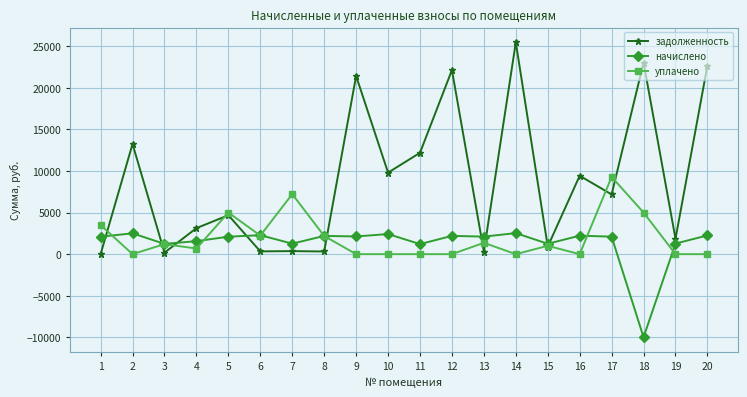

Rank the series at 17 from highest to lowest value.

уплачено, задолженность, начислено